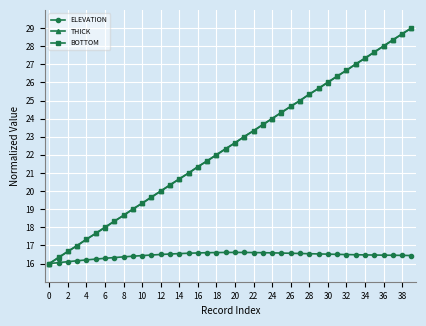

Does the chart display data point markers on the line(s)?

Yes